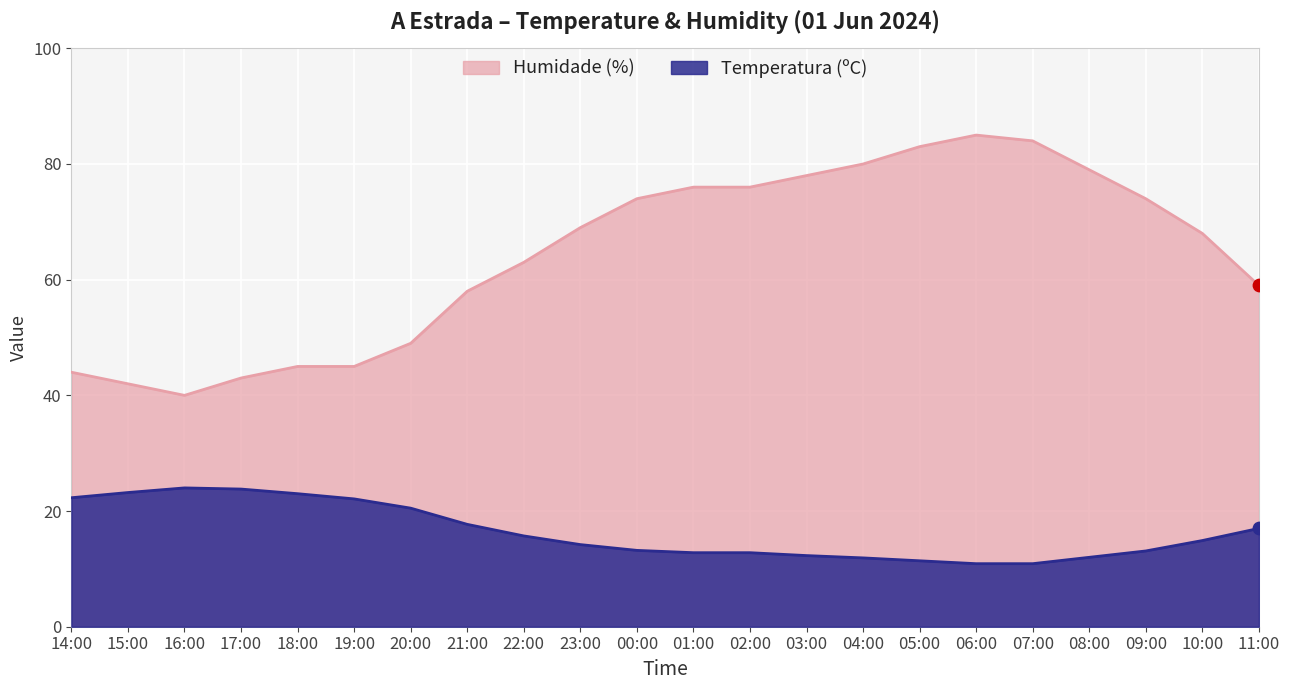

What are all the series names shown in the legend?

Humidade (%), Temperatura (ºC)